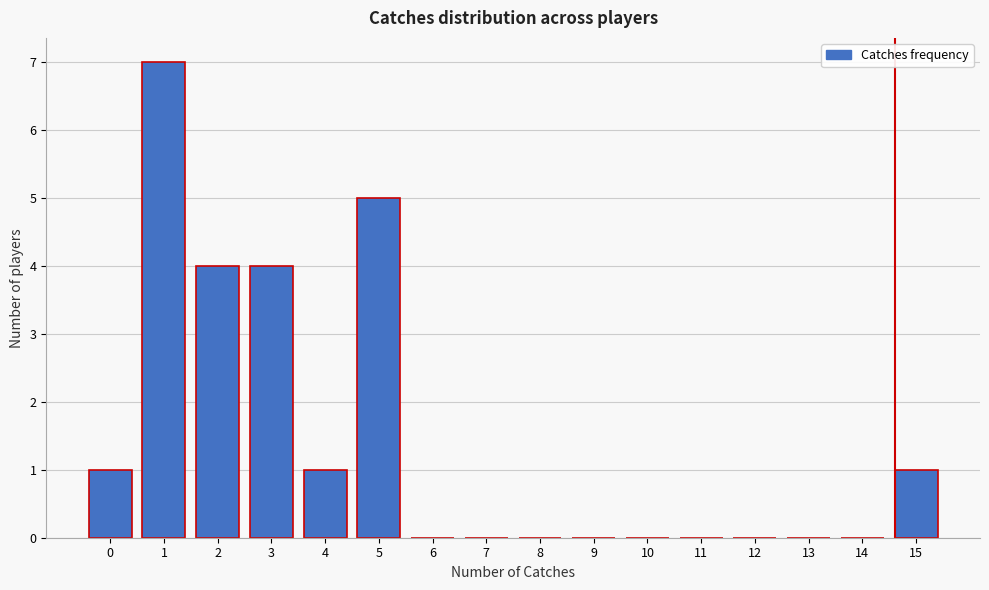

Reading left to right, extract all data points from this chart.

0=1	1=7	2=4	3=4	4=1	5=5	6=0	7=0	8=0	9=0	10=0	11=0	12=0	13=0	14=0	15=1